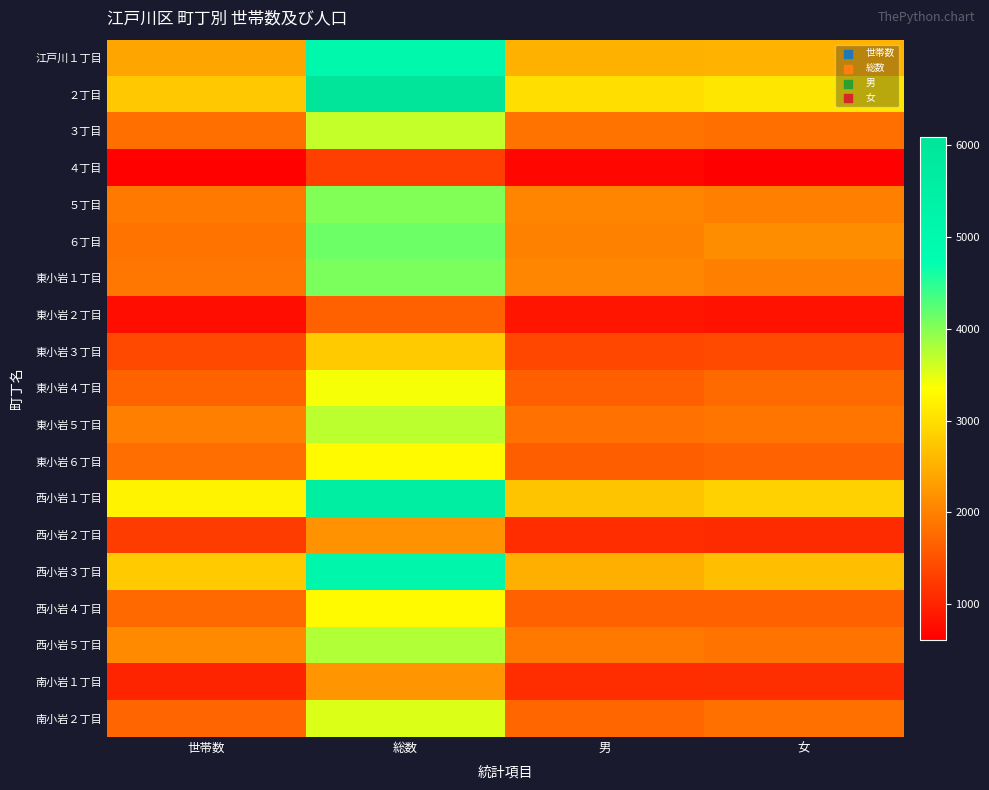

What is the spread (max minus min) of values at 女?

2477